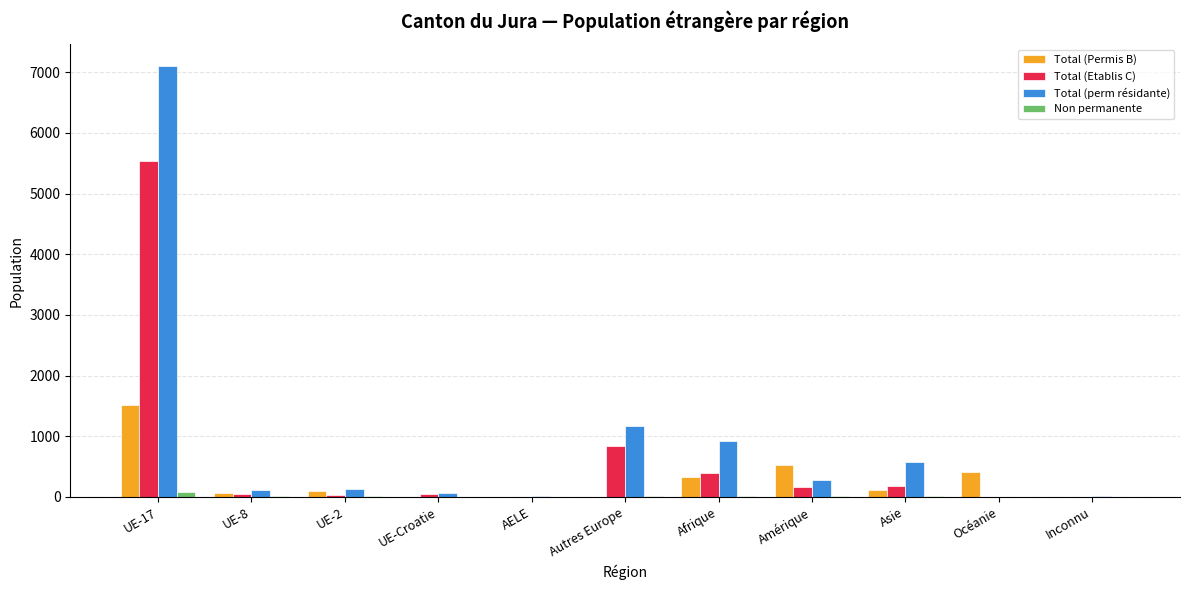

Which series changed the most between UE-17 and Amérique?

Total (perm résidante)